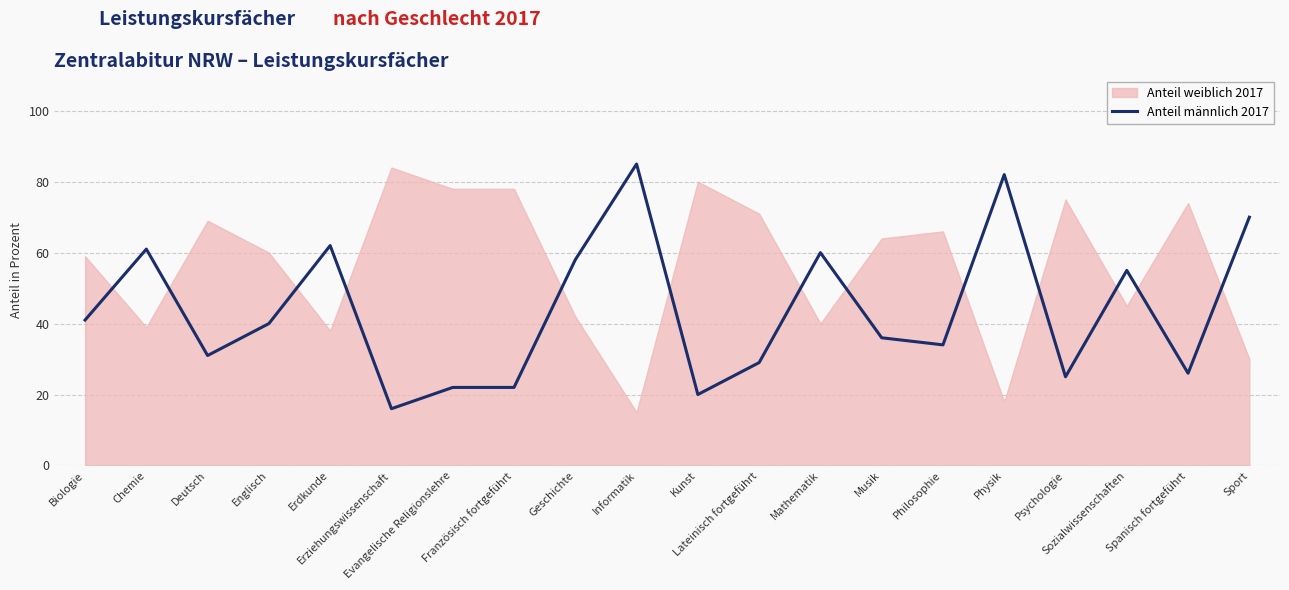

List the labels in order of value, smallest first.

Erziehungswissenschaft, Kunst, Evangelische Religionslehre, Französisch fortgeführt, Psychologie, Spanisch fortgeführt, Lateinisch fortgeführt, Deutsch, Philosophie, Musik, Englisch, Biologie, Sozialwissenschaften, Geschichte, Mathematik, Chemie, Erdkunde, Sport, Physik, Informatik